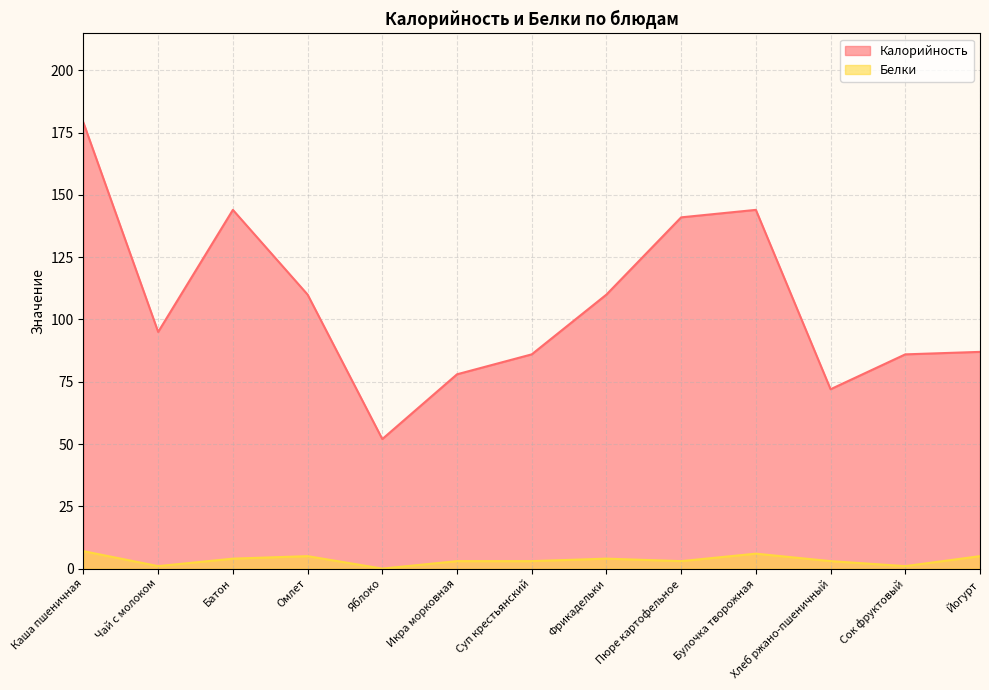

At which category is the sum across all series the highest?

Каша пшеничная